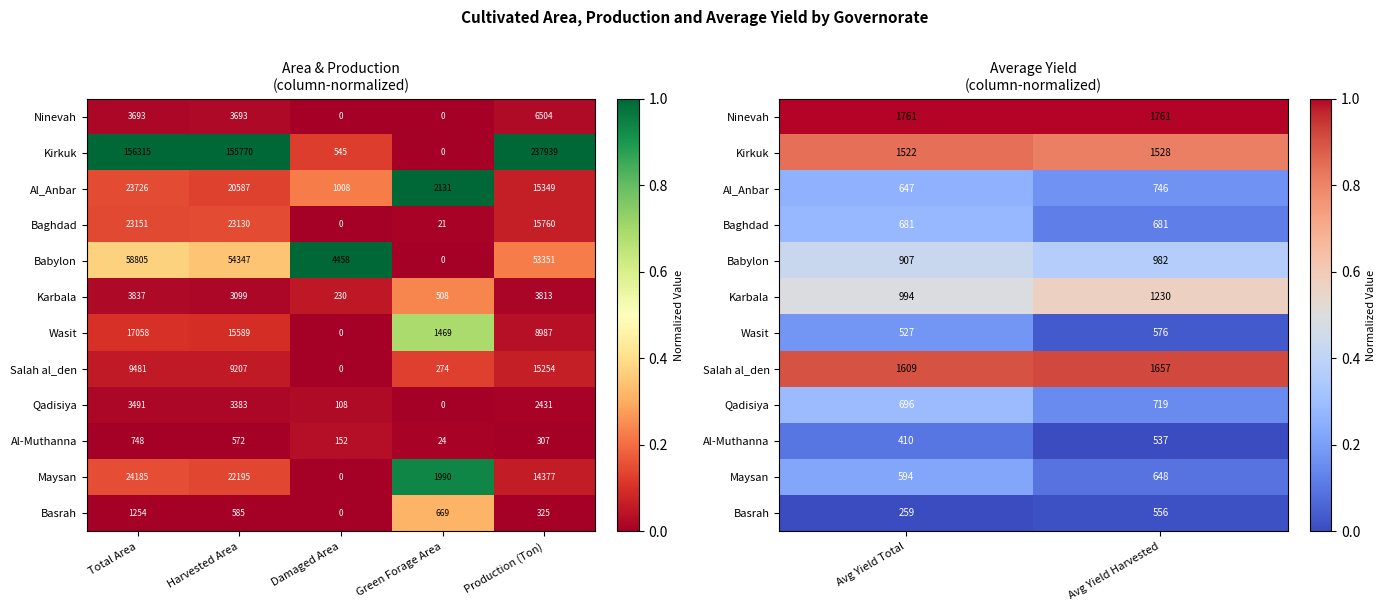

The value of Basrah at Avg Yield Harvested is 0.0. True or false?

False